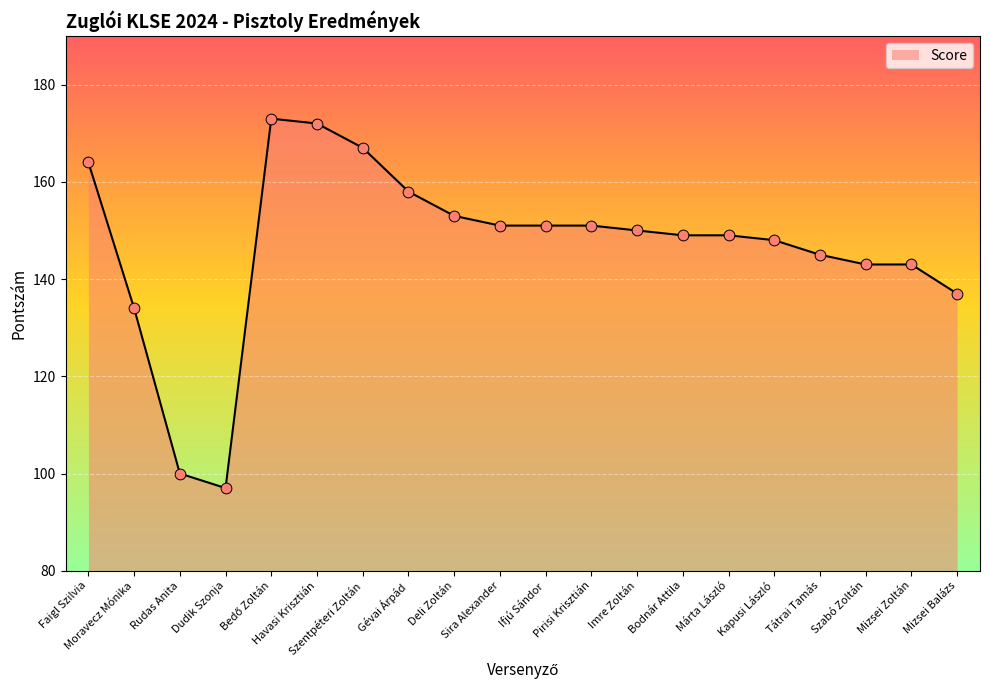

Which has a higher value, Dudik Szonja or Kapusi László?

Kapusi László